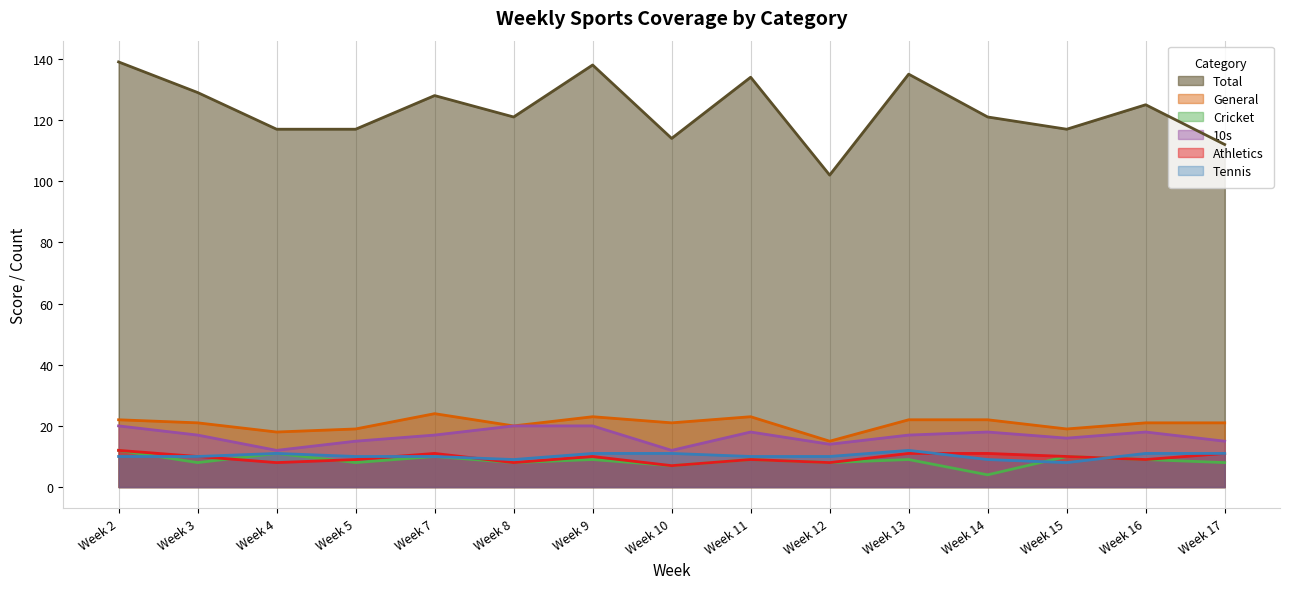

How many lines are shown in the chart?

6